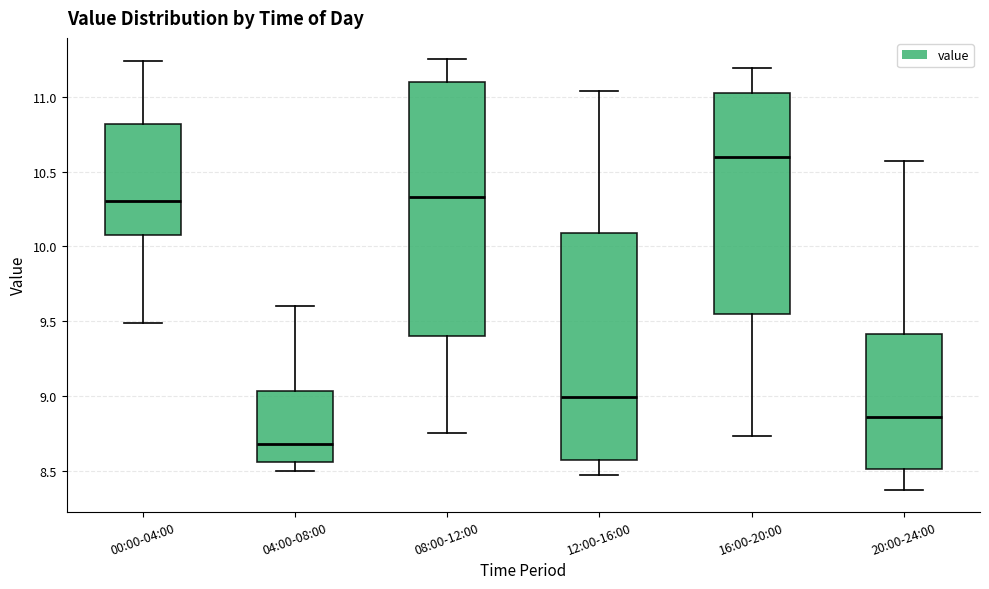

Reading left to right, read every box against the y-axis: the position of its median line, the range the box covers, and the ends of its whiskers. The values are not printed on the chart, so give them approximately, as read against the axis.

00:00-04:00: median 10.30, box 10.10 to 10.80, whiskers 9.50 to 11.25
04:00-08:00: median 8.70, box 8.55 to 9.05, whiskers 8.50 to 9.60
08:00-12:00: median 10.35, box 9.40 to 11.10, whiskers 8.75 to 11.25
12:00-16:00: median 9.00, box 8.55 to 10.10, whiskers 8.45 to 11.05
16:00-20:00: median 10.60, box 9.55 to 11.05, whiskers 8.75 to 11.20
20:00-24:00: median 8.85, box 8.50 to 9.40, whiskers 8.35 to 10.55